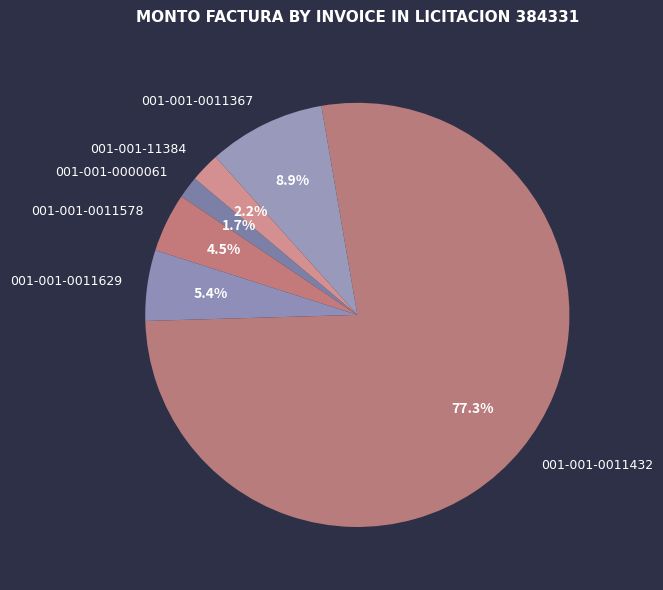

Which slice is the smallest?

001-001-0000061